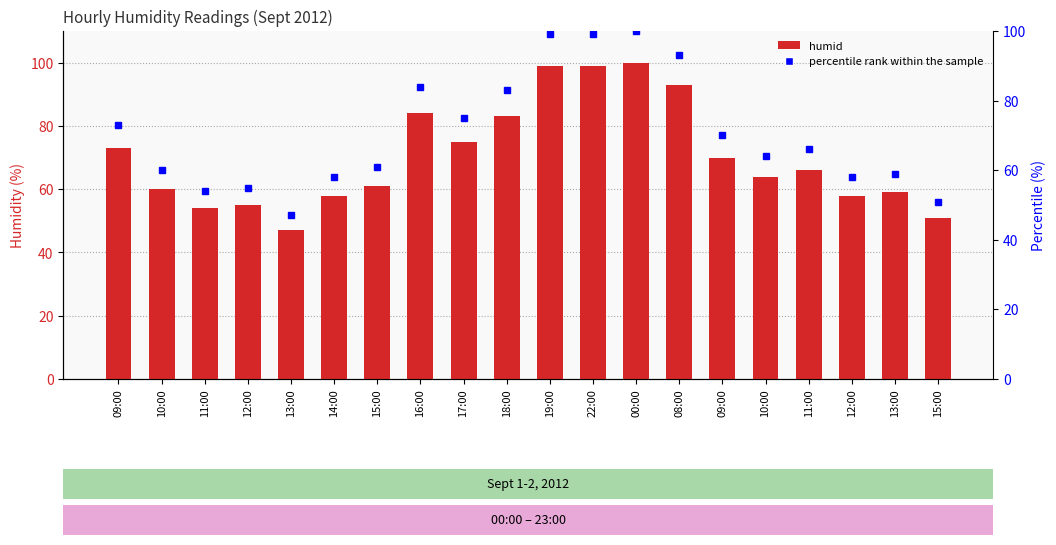

What is the label of the 2nd bar from the left?

10:00